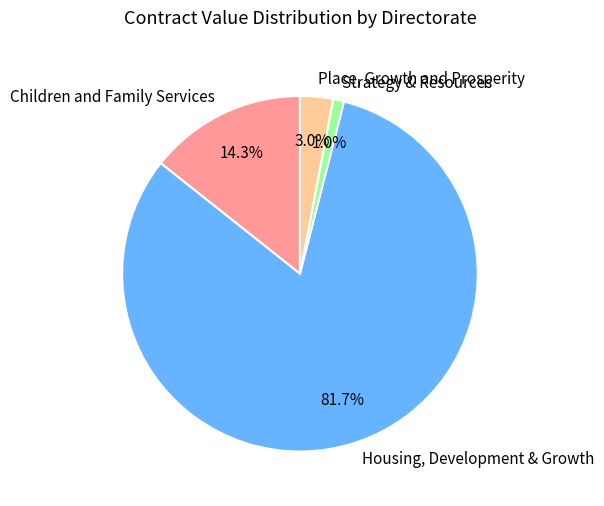

Which has a higher value, Strategy & Resources or Housing, Development & Growth?

Housing, Development & Growth